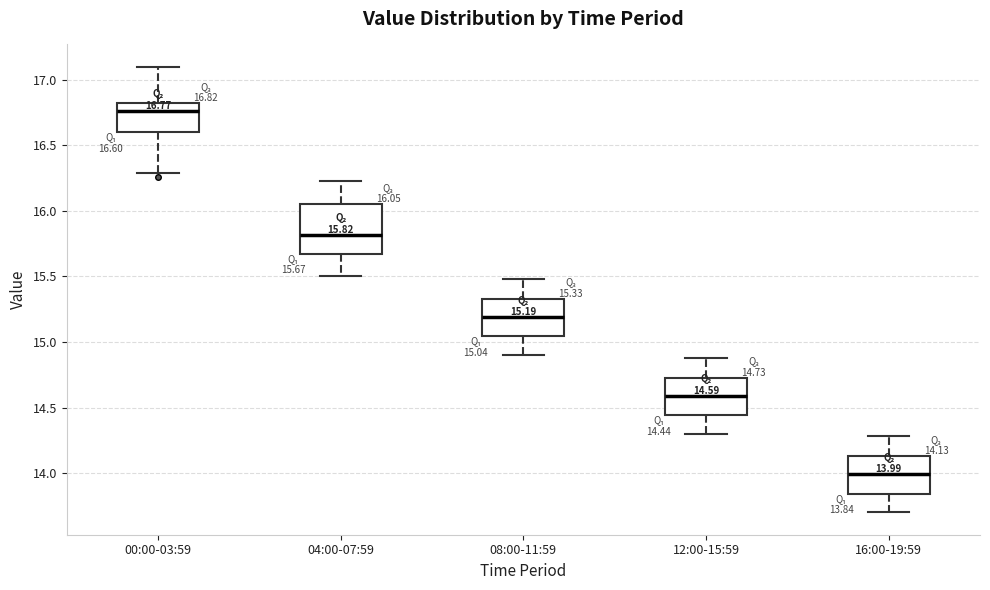

Which box is the tallest, from its lower edge to its upper edge?

04:00-07:59